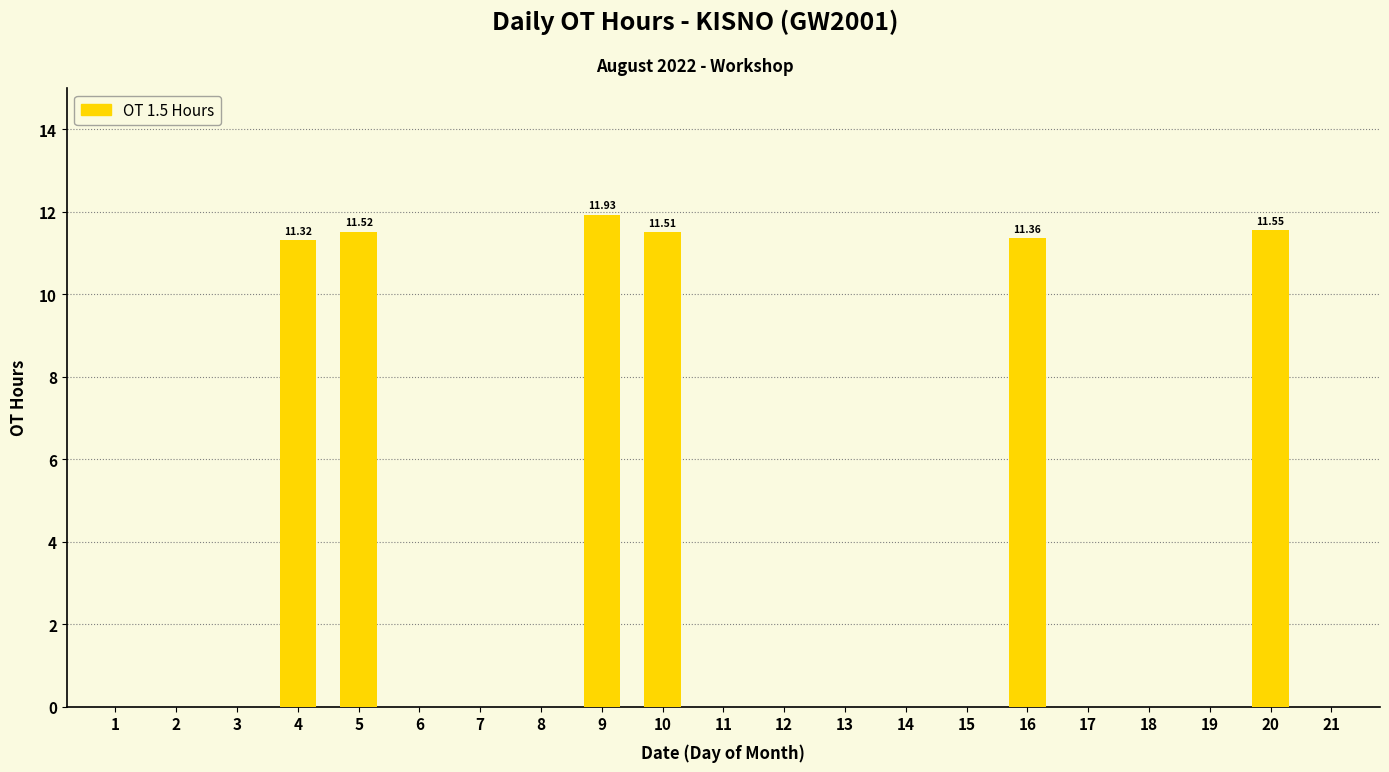

Between 9 and 2, which is larger?

9